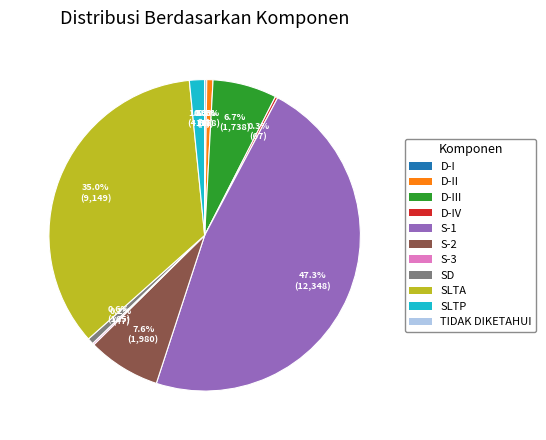

Which slice is the largest?

S-1